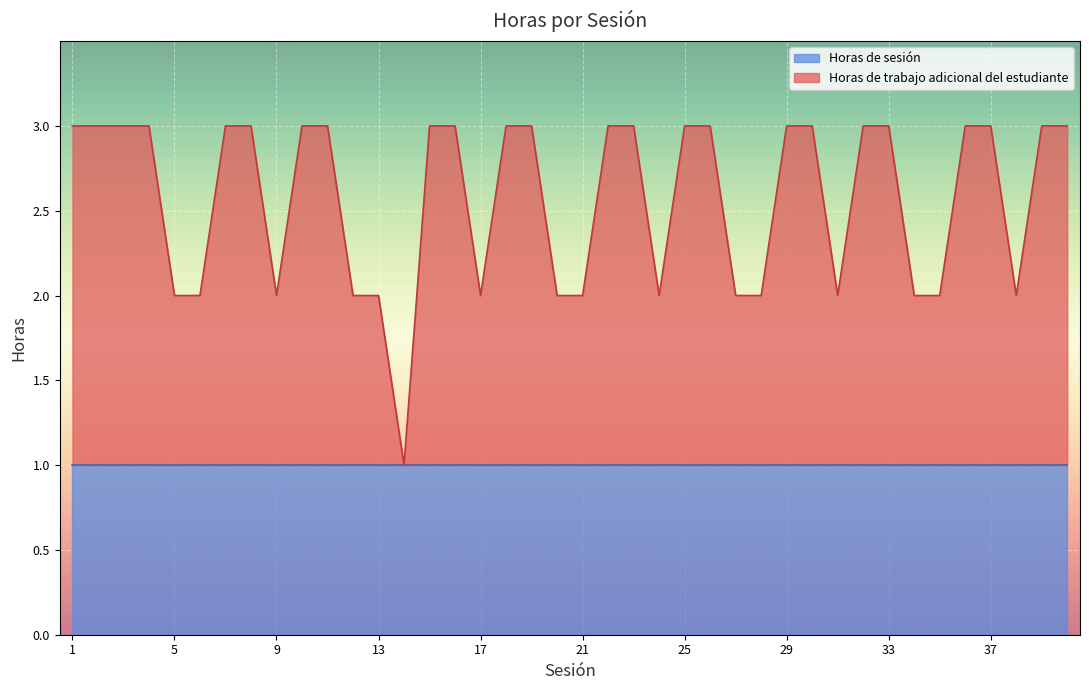

Reading left to right, list all the values displayed in this chart.

3	3	3	3	2	2	3	3	2	3	3	2	2	1	3	3	2	3	3	2	2	3	3	2	3	3	2	2	3	3	2	3	3	2	2	3	3	2	3	3